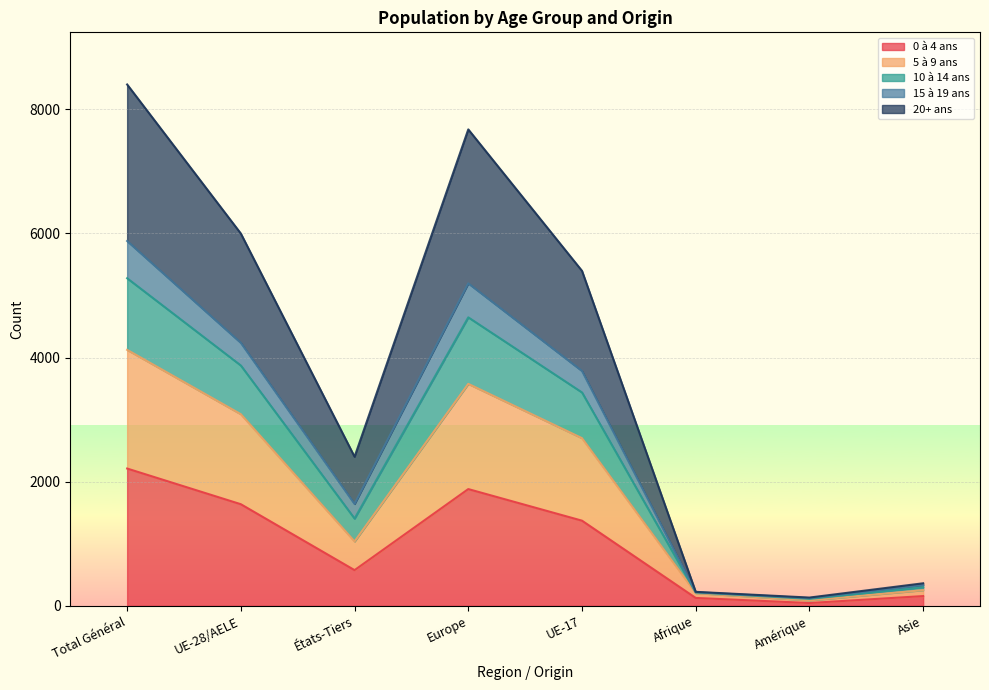

What is the total value across all series at Total Général?

8400